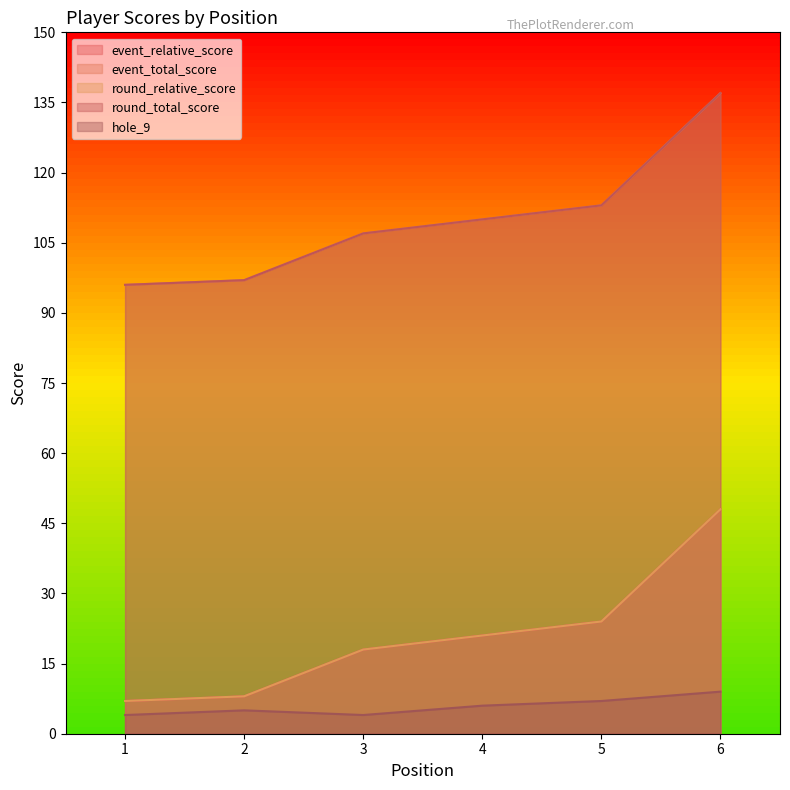

Does the chart have visible grid lines?

No